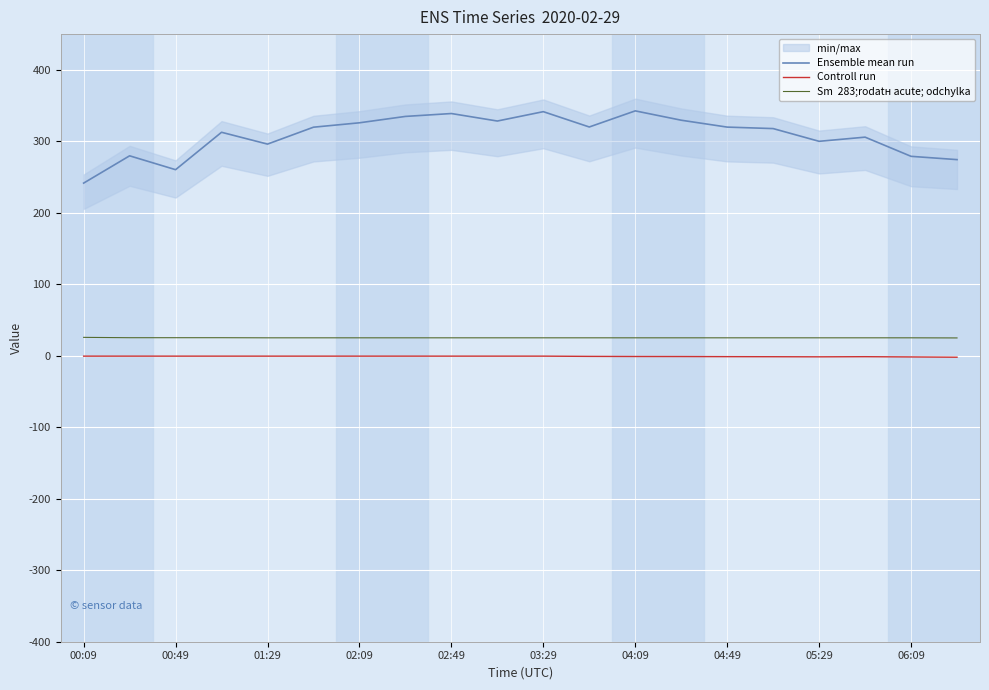

How many data points does each series have?

20